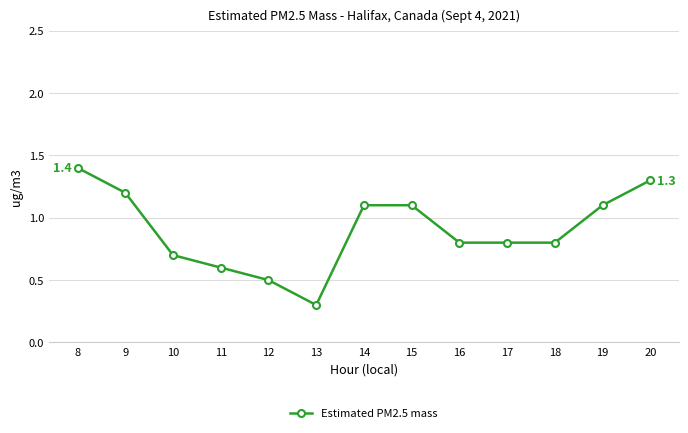

What is the maximum value shown in the chart?

1.4